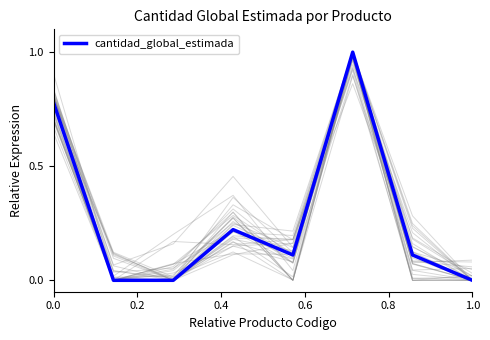

What is the sum of all values?

2.2